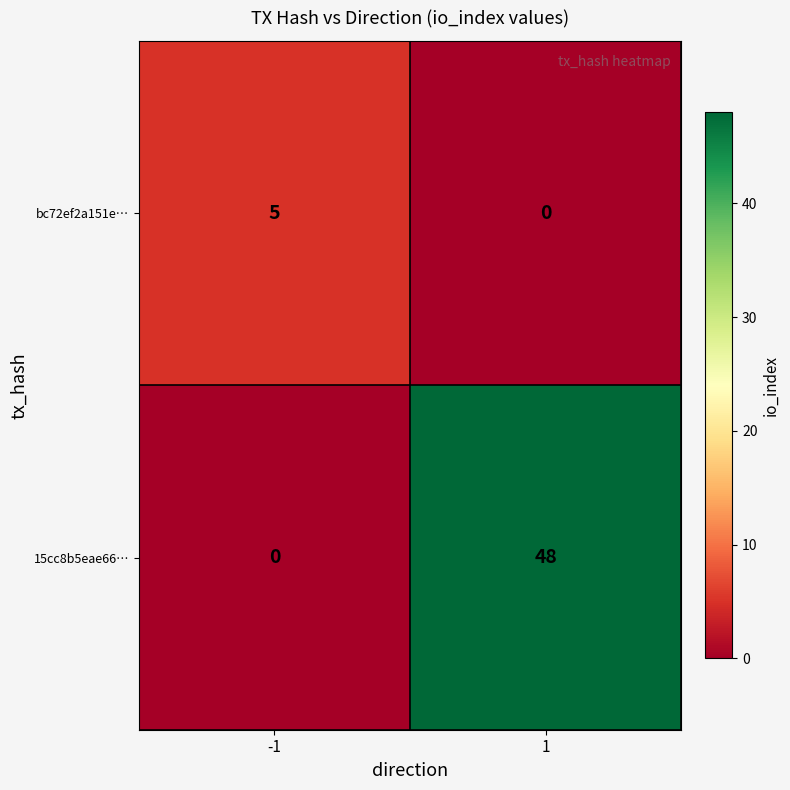

Rank the series by their maximum value, from highest to lowest.

15cc8b5eae66…, bc72ef2a151e…